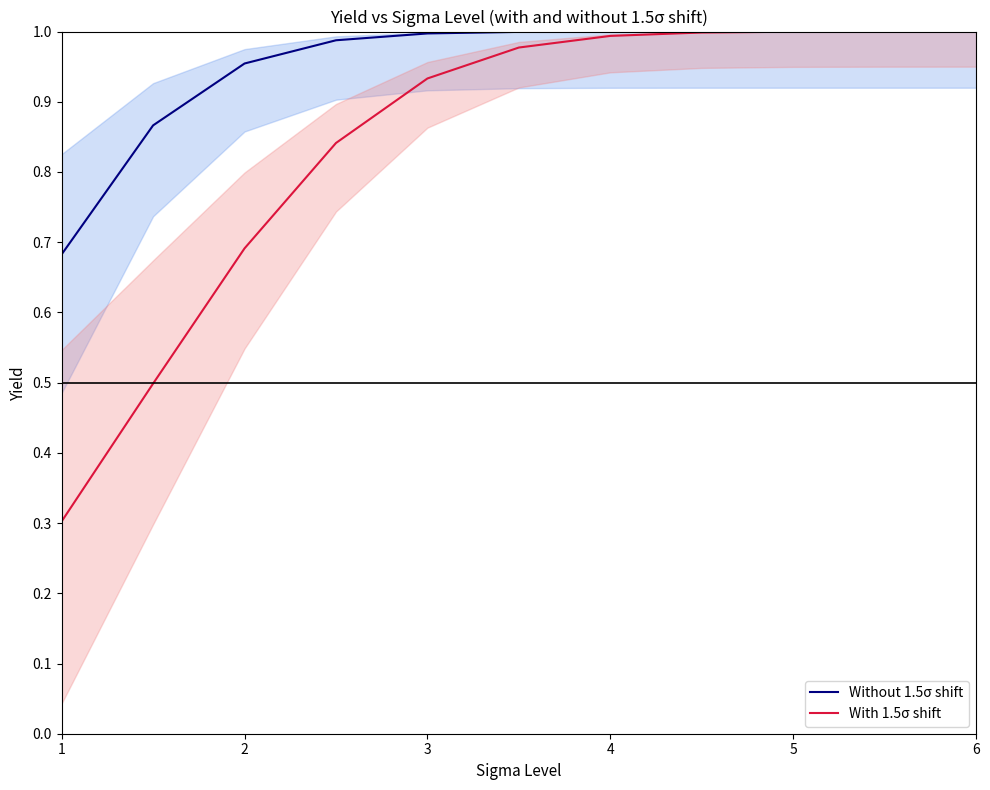

Rank the series by their average value, from lowest to highest.

With 1.5σ shift, Without 1.5σ shift